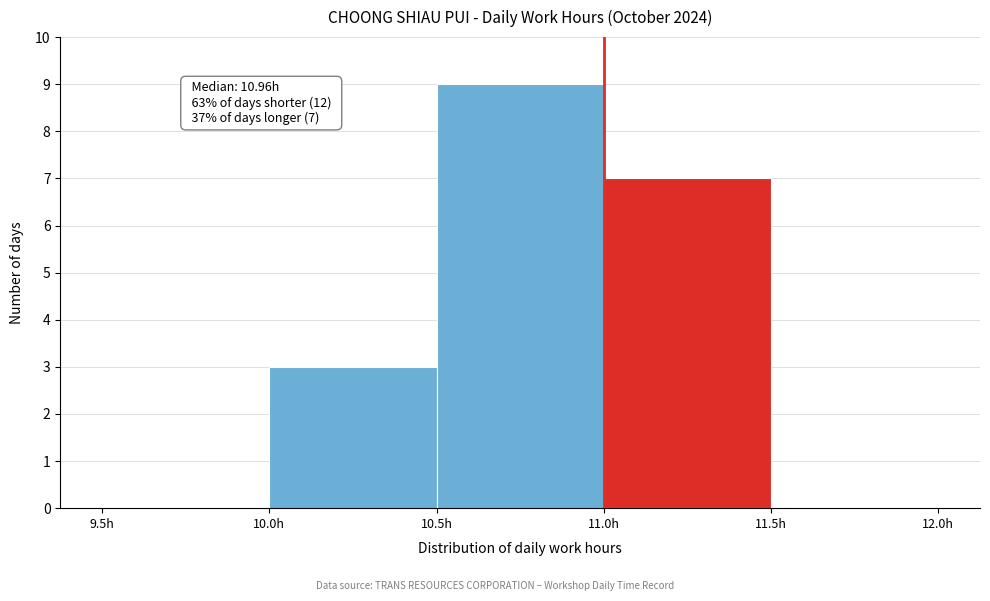

Over which range of the x-axis is the bar tallest?

10.5 to 11.0